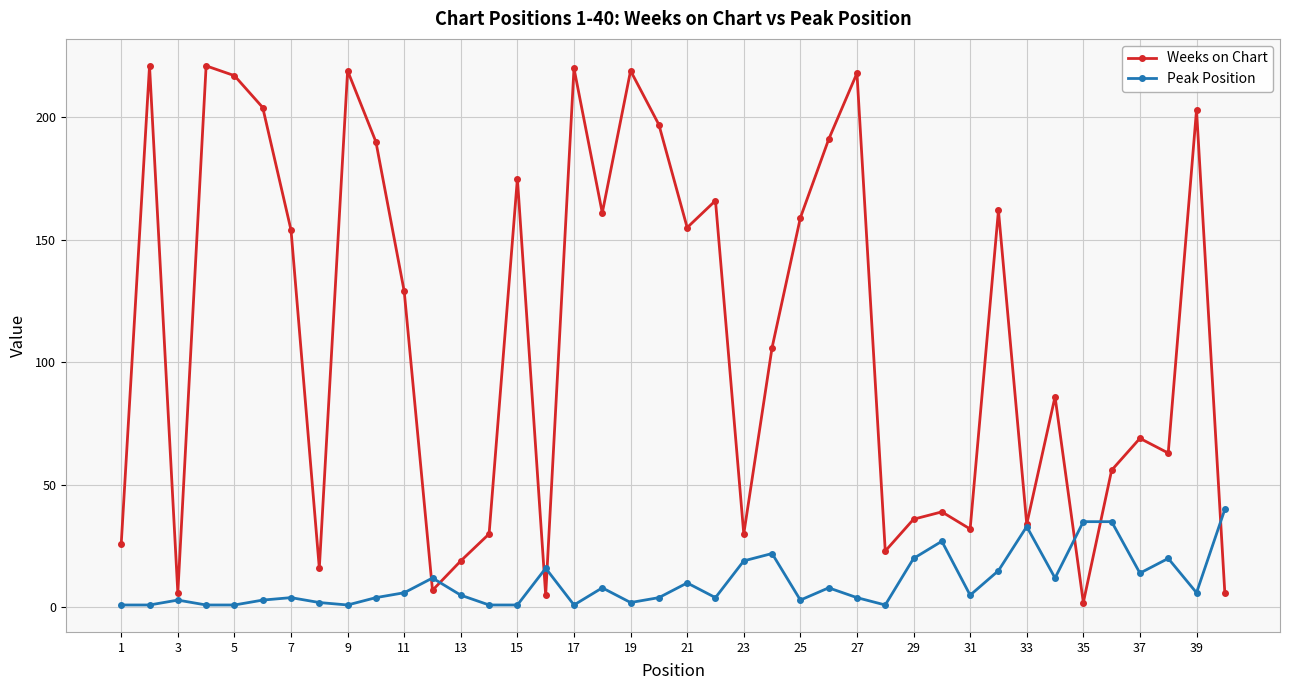

Which series has the largest total across all categories?

Weeks on Chart